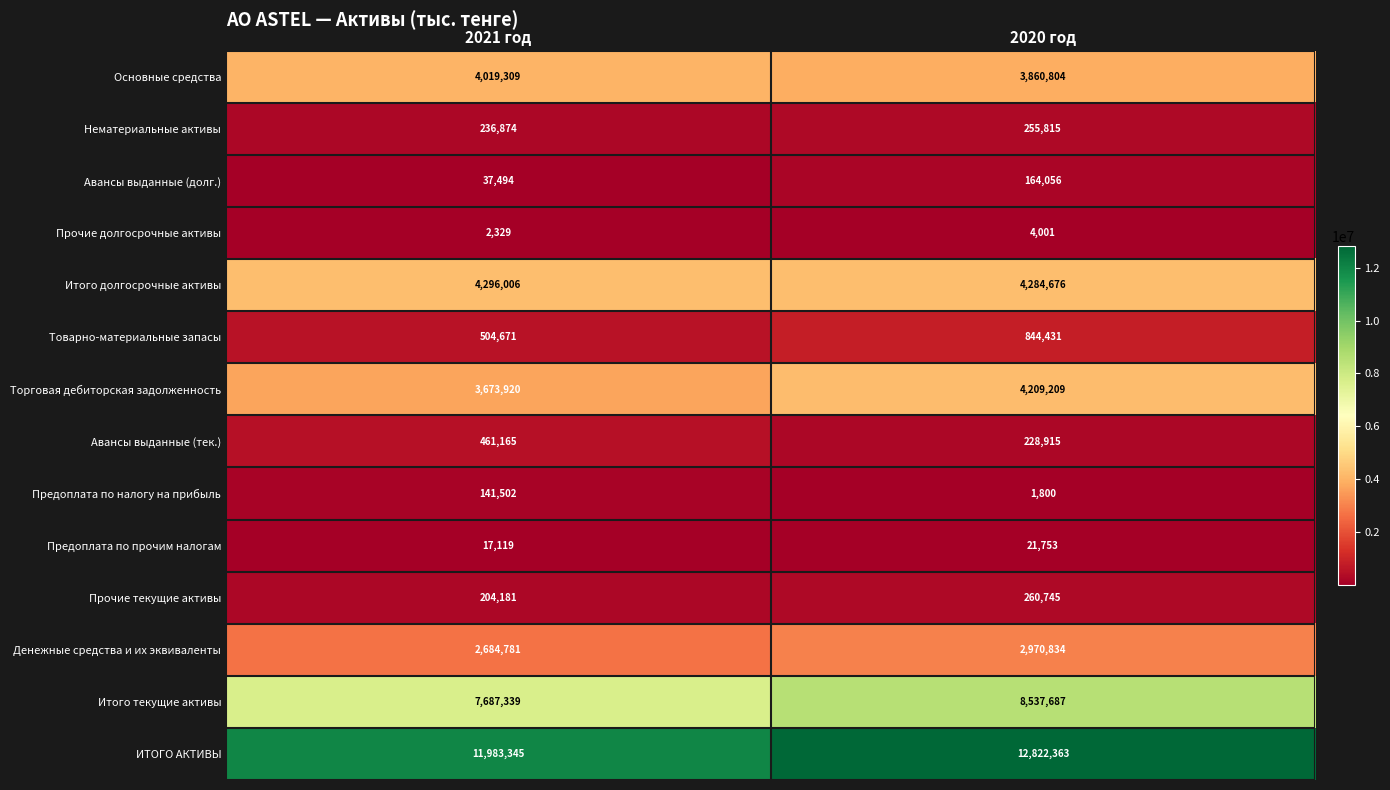

What is the difference between the Итого текущие активы values at 2021 год and 2020 год?

850348